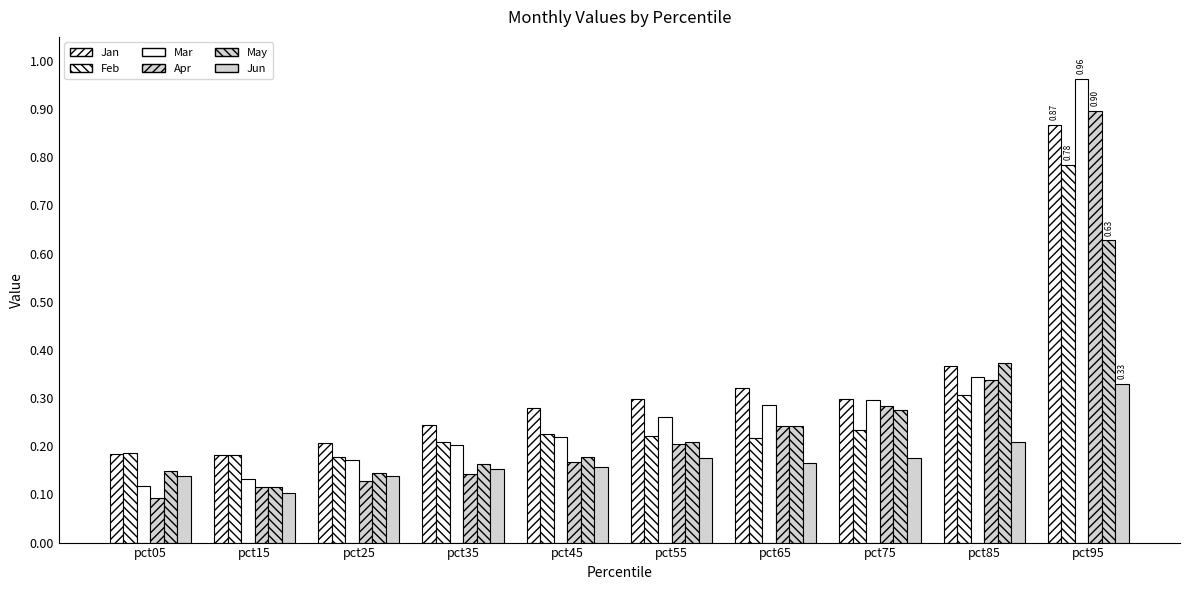

How many data points does each series have?

10